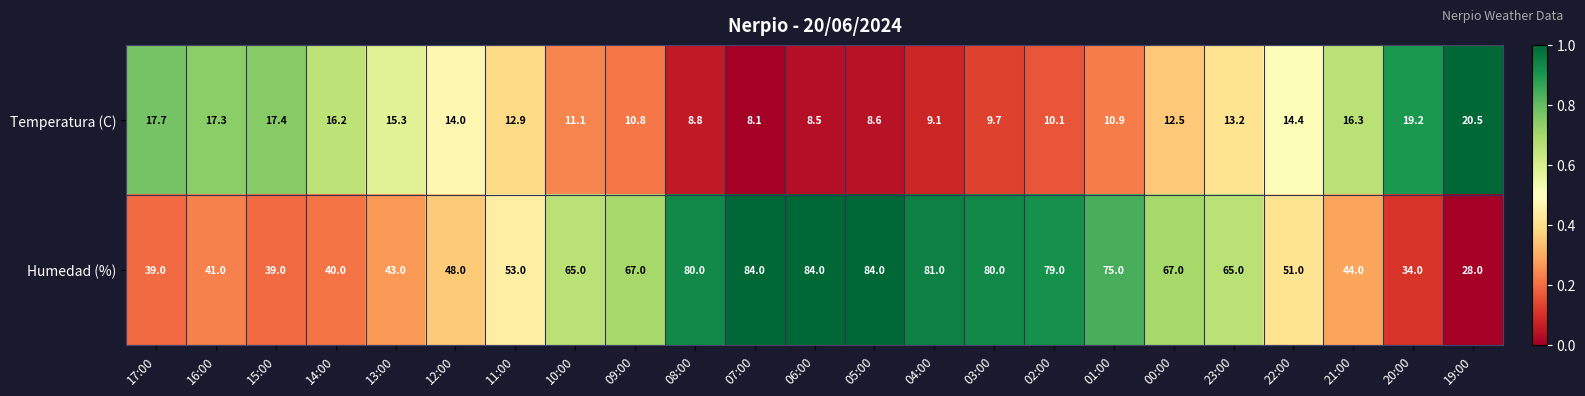

How many data points in Temperatura (C) are less than 12?

10